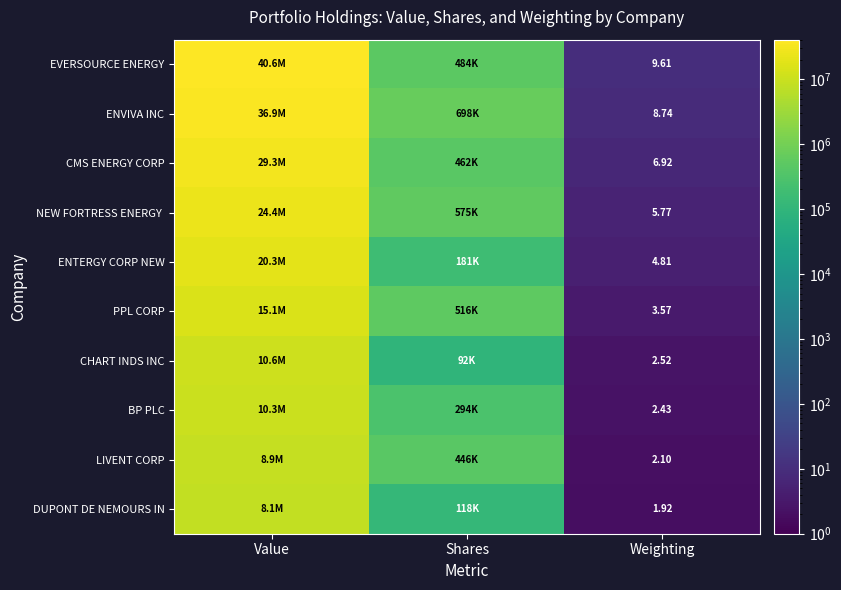

At Shares, list the series in order from largest to smallest.

ENVIVA INC, NEW FORTRESS ENERGY, PPL CORP, EVERSOURCE ENERGY, CMS ENERGY CORP, LIVENT CORP, BP PLC, ENTERGY CORP NEW, DUPONT DE NEMOURS IN, CHART INDS INC